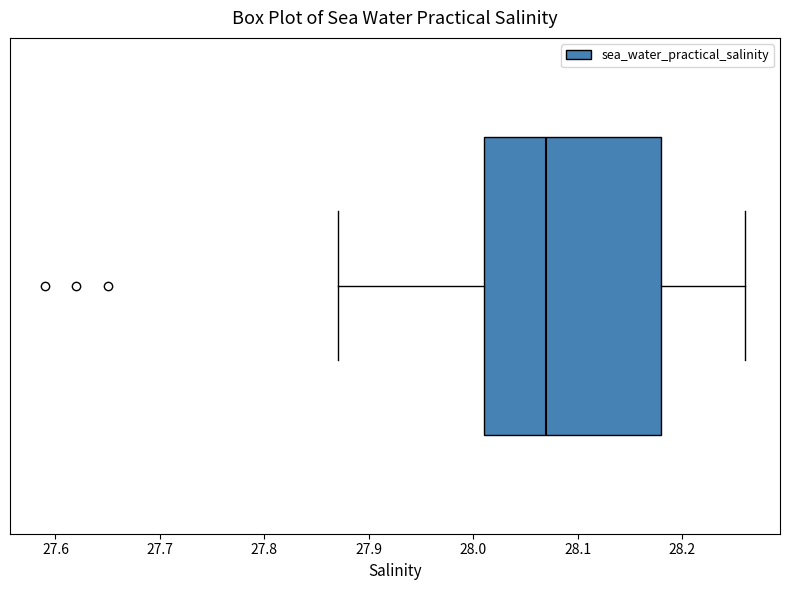

Read this box plot against the x-axis: the position of the median line, the range covered by the box, and the ends of both whiskers. The values are not printed on the chart, so give them approximately, as read against the axis.

median 28.07, box 28.01 to 28.18, whiskers 27.87 to 28.26